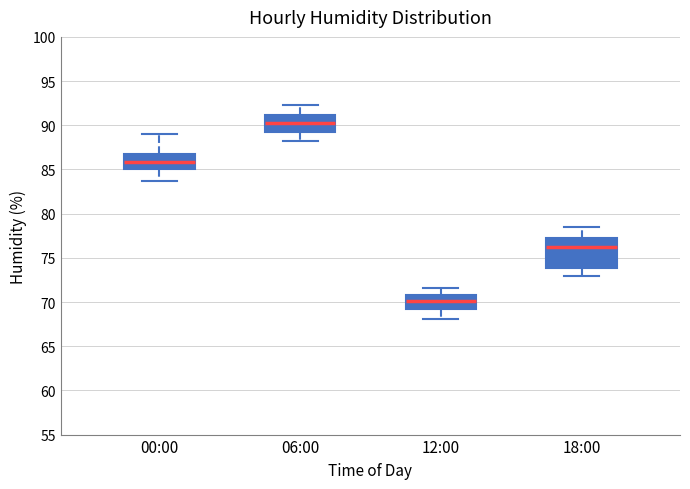

Where does the lower whisker of the box for 12:00 end on the y-axis? The values are not printed on the chart, so give them approximately, as read against the axis.

68.0